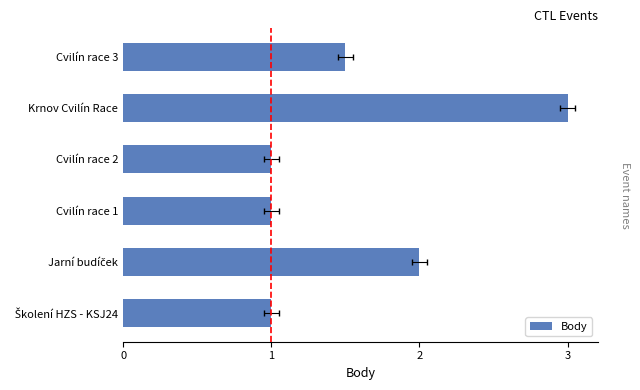

What is the maximum value shown in the chart?

3.0